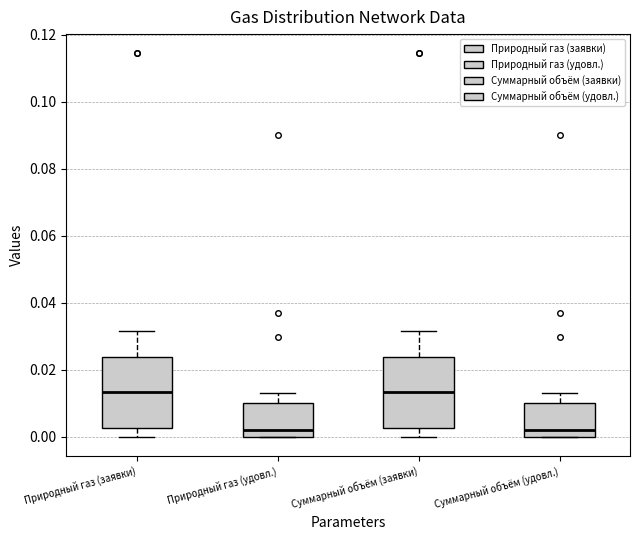

Reading left to right, transcribe this box plot: for each box, give where its median line is, the range the box spans, and where its two whiskers end, as read against the y-axis. The values are not printed on the chart, so give them approximately, as read against the axis.

Природный газ (заявки): median 0.014, box 0.002 to 0.024, whiskers 0.000 to 0.032
Природный газ (удовл.): median 0.002, box 0.000 to 0.010, whiskers 0.000 to 0.014
Суммарный объём (заявки): median 0.014, box 0.002 to 0.024, whiskers 0.000 to 0.032
Суммарный объём (удовл.): median 0.002, box 0.000 to 0.010, whiskers 0.000 to 0.014